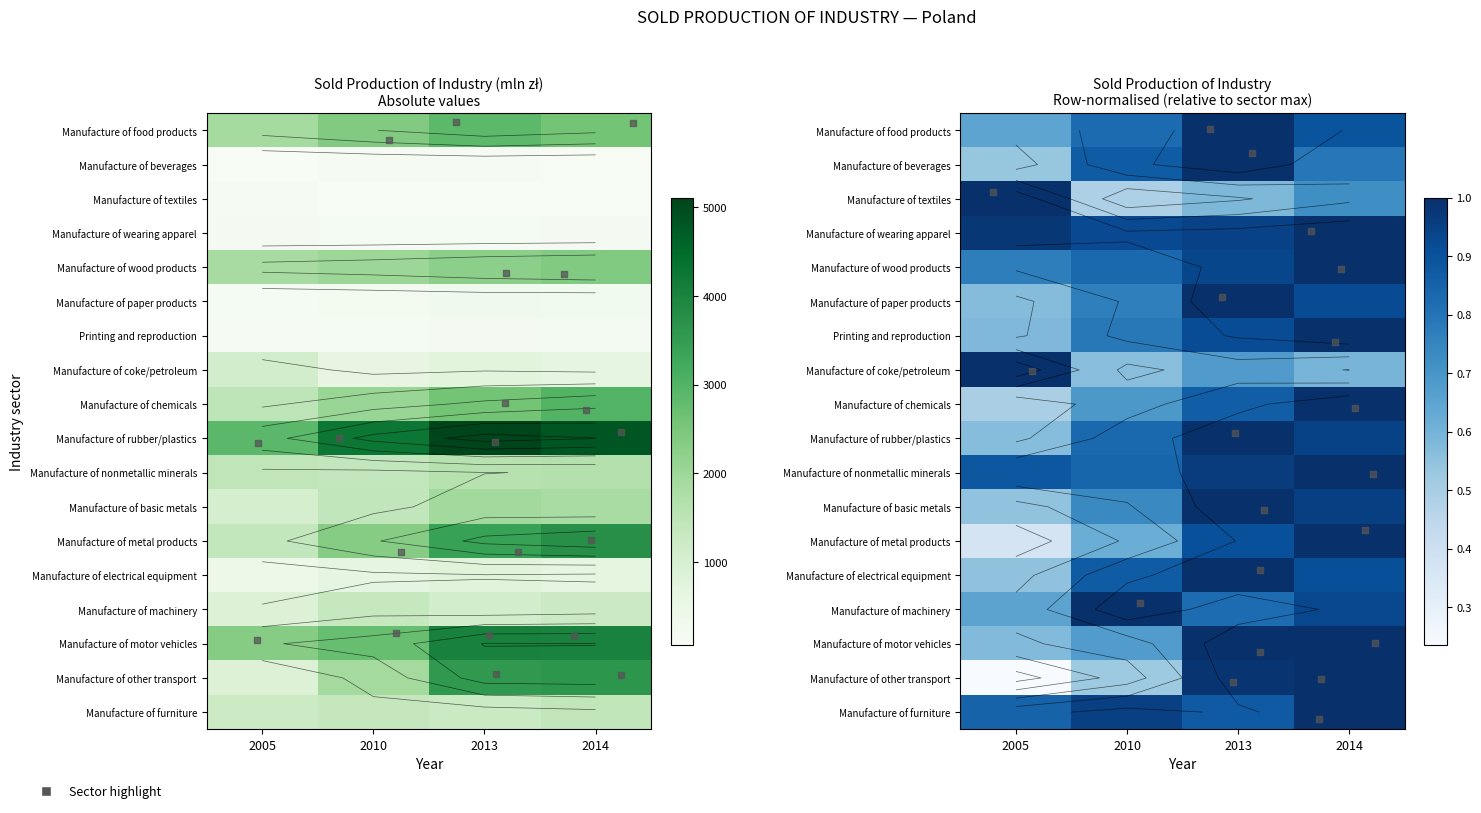

Which has a higher value, 2005 or 2014?

2014